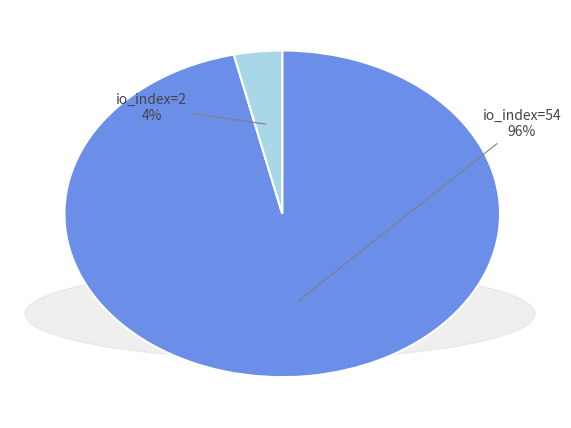

To the nearest percent, what is the combined percentage of io_index=2 and io_index=54?

100%